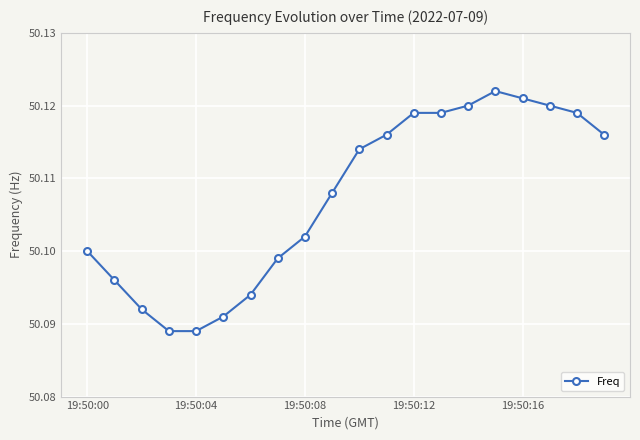

Count the values in the range 50 to 51.

20